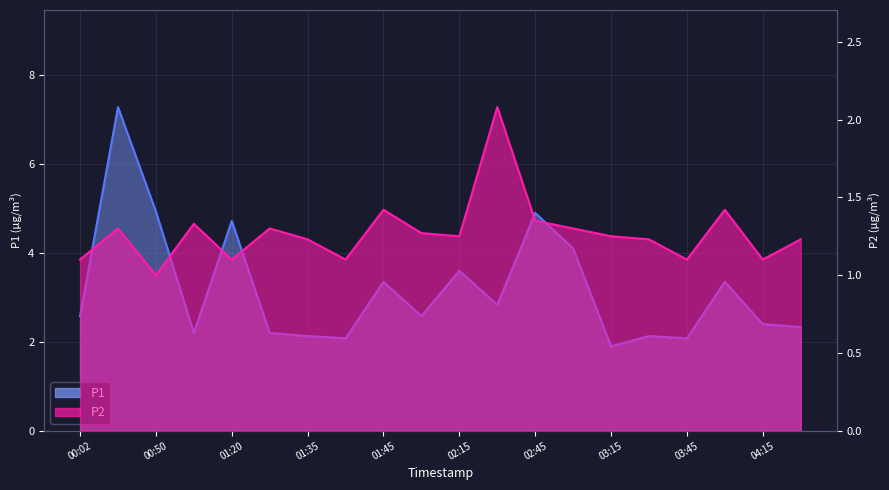

Rank the series by their maximum value, from highest to lowest.

P1, P2